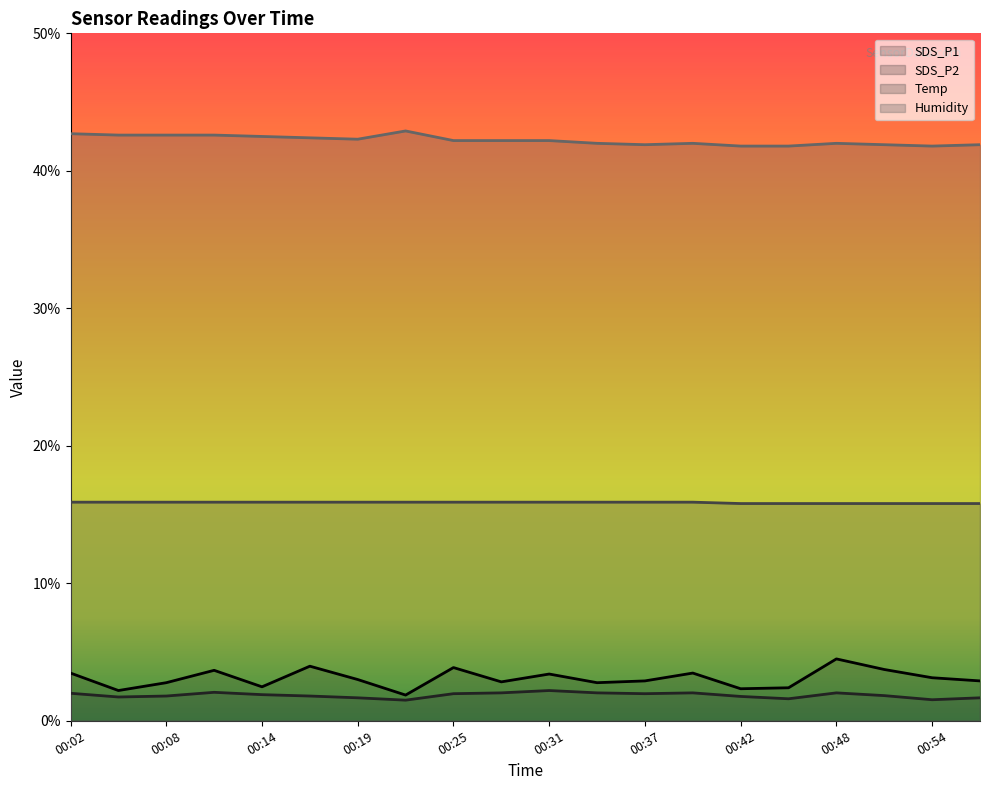

Reading right to left, extract all data points from this chart.

SDS_P1: 2.9	3.1	3.7	4.5	2.4	2.3	3.5	2.9	2.8	3.4	2.8	3.9	1.9	3.0	4.0	2.5	3.7	2.8	2.2	3.5
SDS_P2: 1.7	1.5	1.8	2.0	1.6	1.8	2.0	2.0	2.0	2.2	2.0	2.0	1.5	1.7	1.8	1.9	2.1	1.8	1.7	2.0
Temp: 15.8	15.8	15.8	15.8	15.8	15.8	15.9	15.9	15.9	15.9	15.9	15.9	15.9	15.9	15.9	15.9	15.9	15.9	15.9	15.9
Humidity: 41.9	41.8	41.9	42.0	41.8	41.8	42.0	41.9	42.0	42.2	42.2	42.2	42.9	42.3	42.4	42.5	42.6	42.6	42.6	42.7